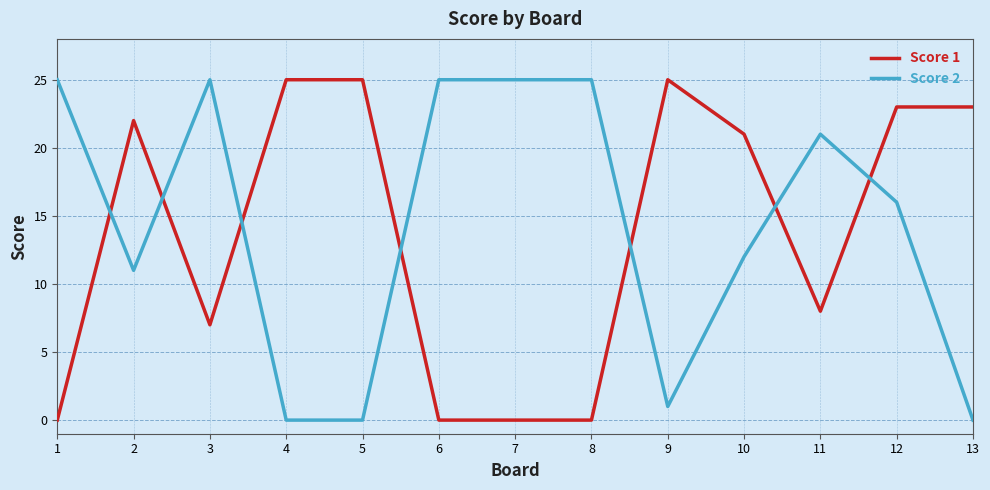

Is it true that Score 1 equals 0 at 6?

True